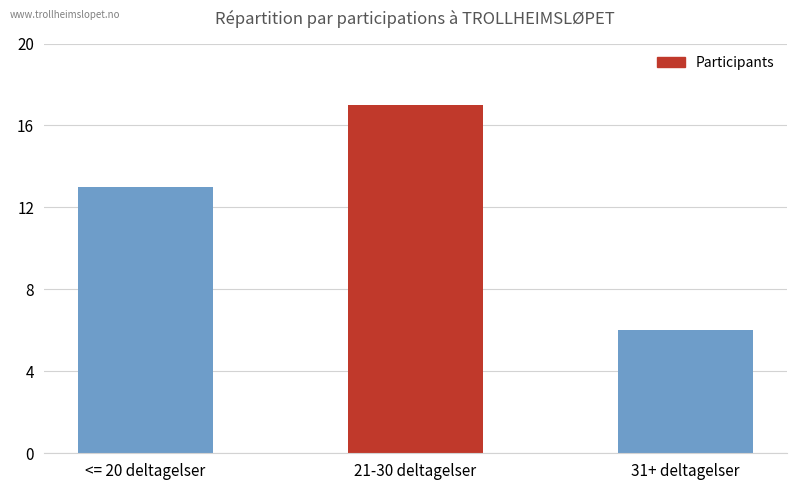

Rank the categories by value from lowest to highest.

31+ deltagelser, <= 20 deltagelser, 21-30 deltagelser